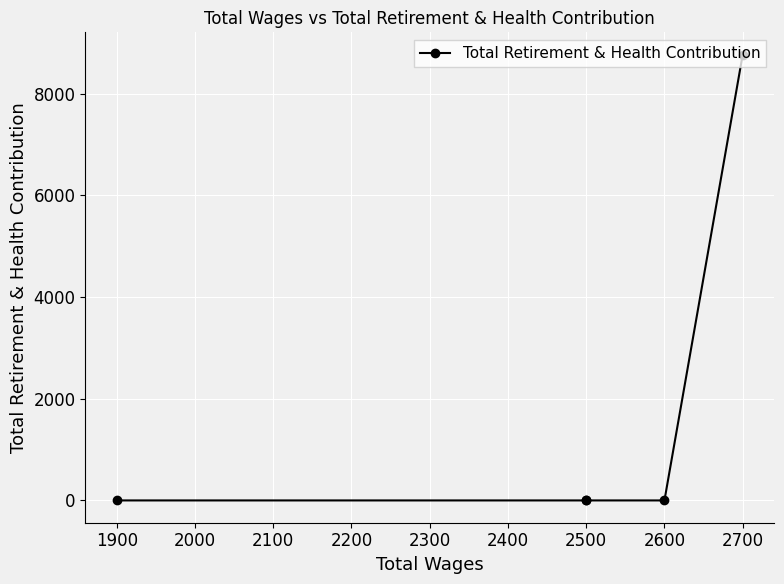

True or false: the data shows 0 at 2600.

True